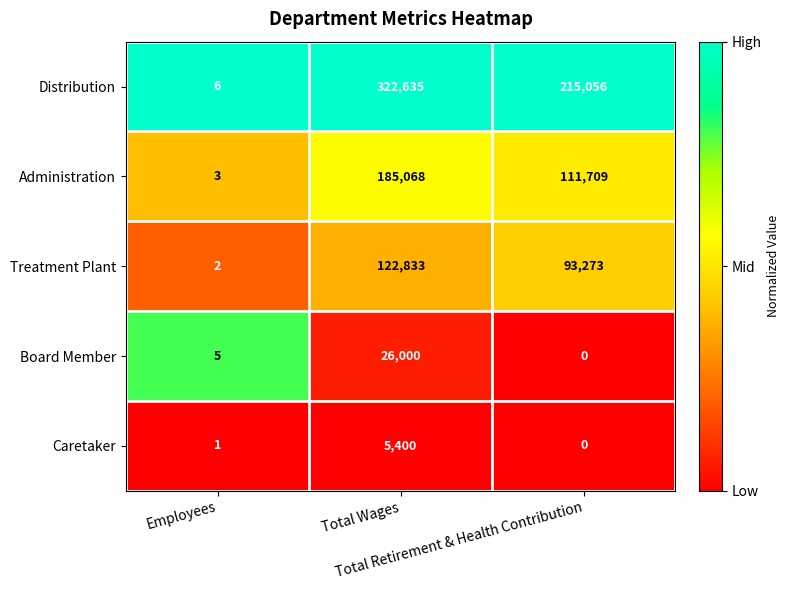

What is the difference between the maximum and minimum values in the Board Member series?

26000